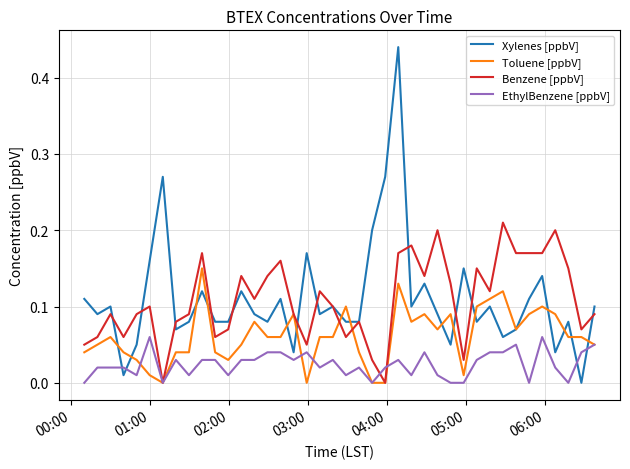

What are all the series names shown in the legend?

Xylenes [ppbV], Toluene [ppbV], Benzene [ppbV], EthylBenzene [ppbV]